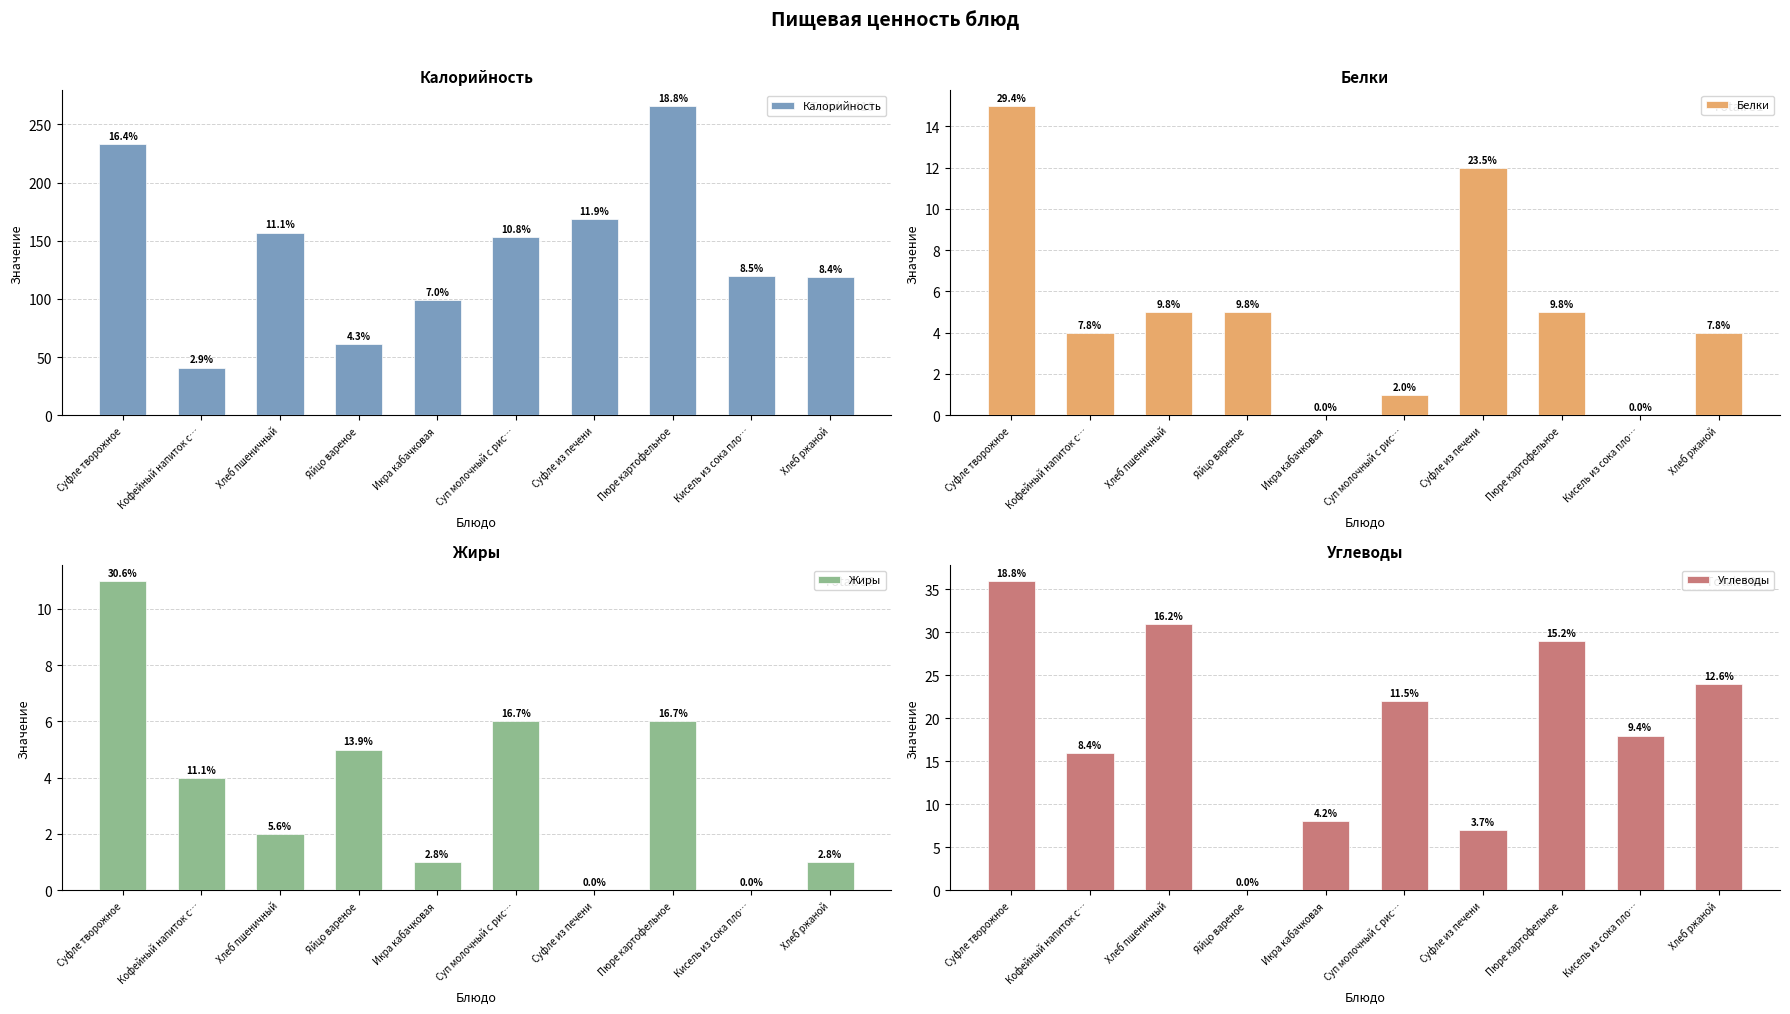

What is the value of the Калорийность bar at the 8th from the left?

266